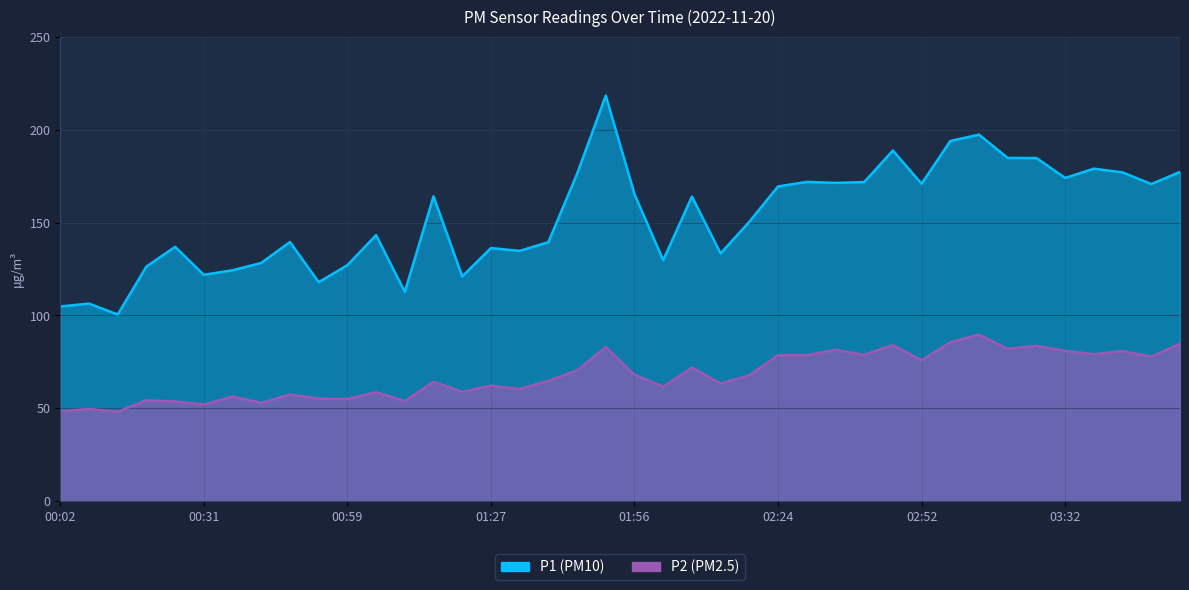

Rank the series by their average value, from lowest to highest.

P2, P1